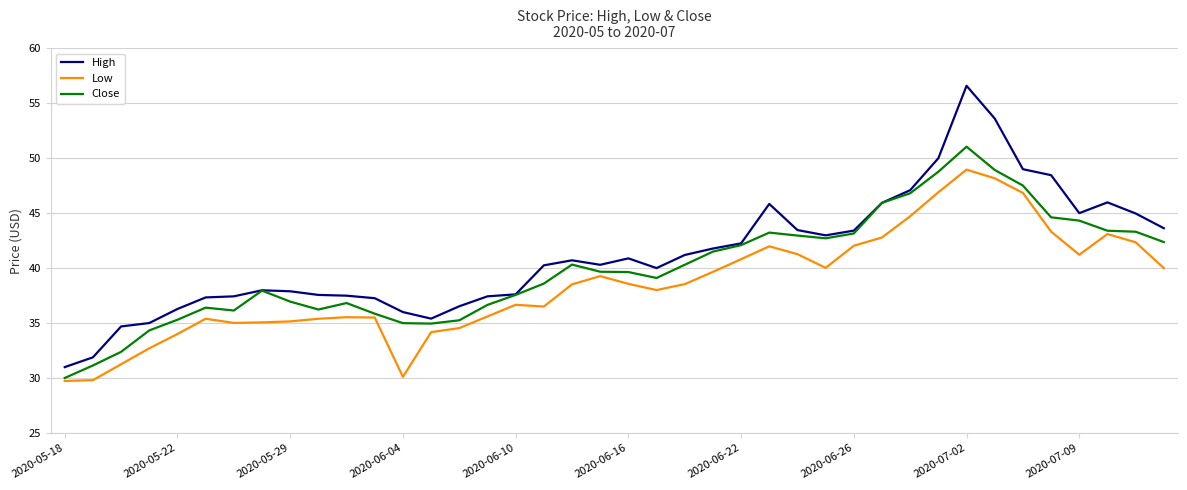

What is the sum of all High values?

1648.1